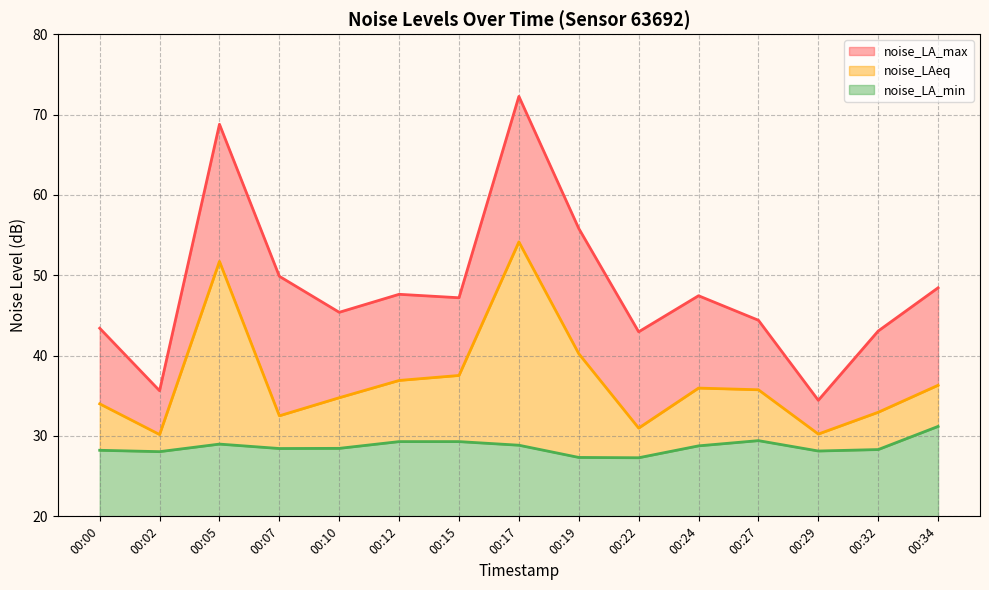

What is the minimum value for noise_LA_max?

34.4